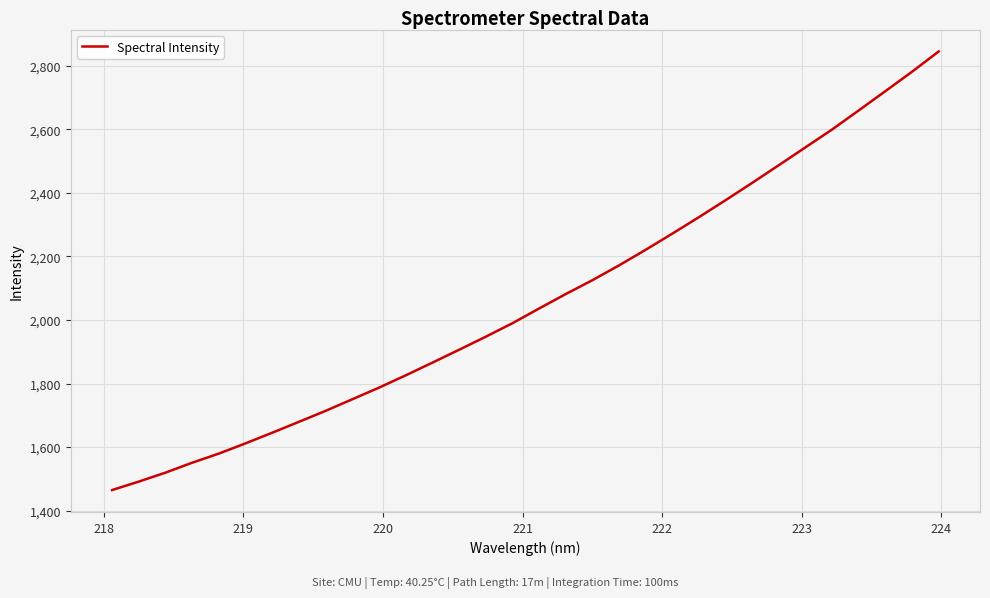

What is the sum of all values?

66006.9